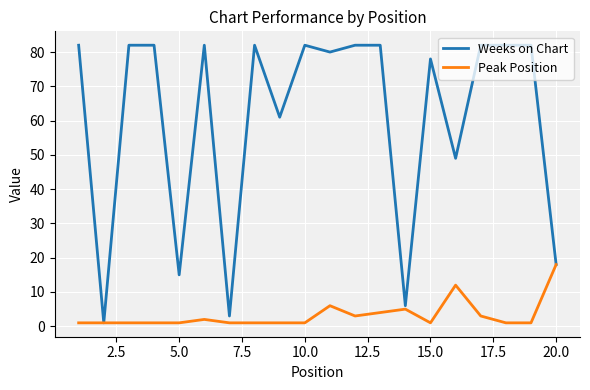

What is the highest value of the Peak Position series?

18